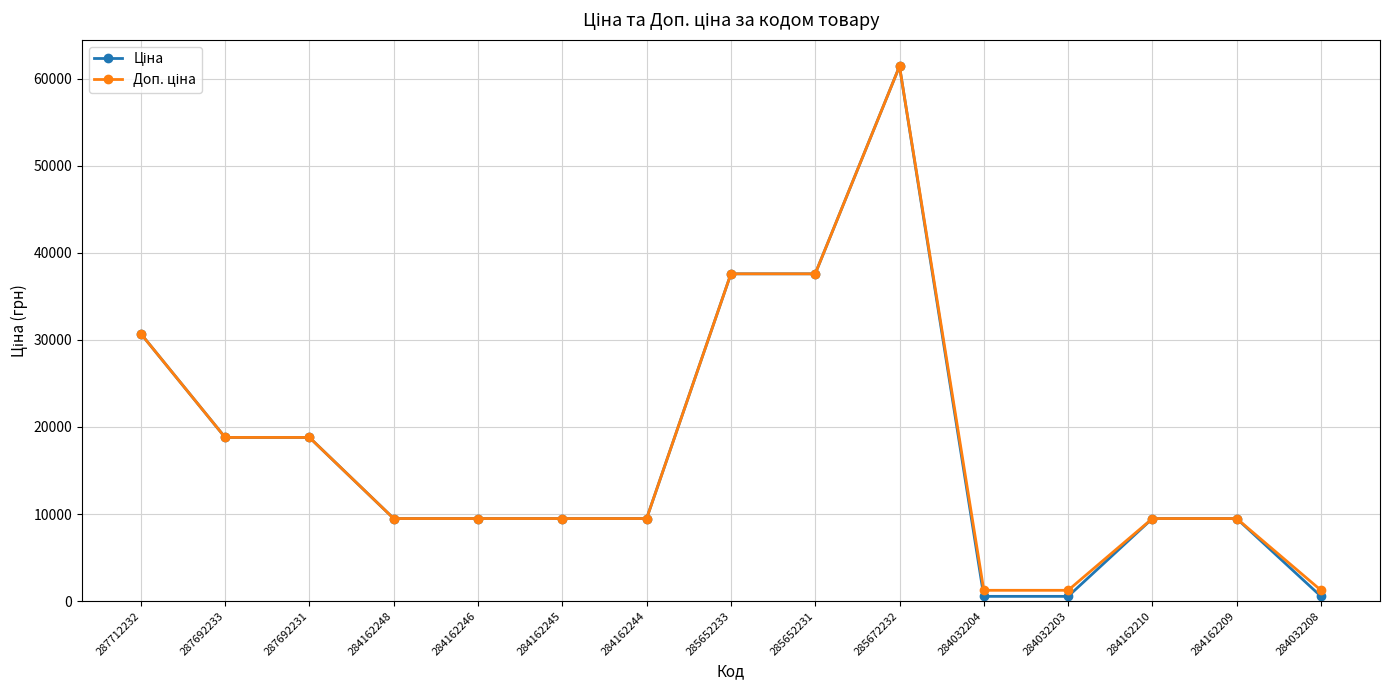

How many lines are shown in the chart?

2